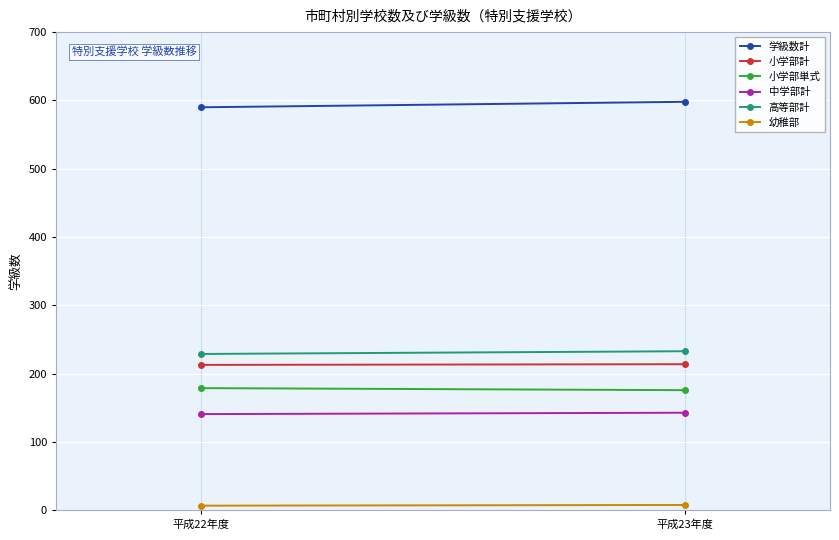

What is the difference between the 幼稚部 values at 平成23年度 and 平成22年度?

1